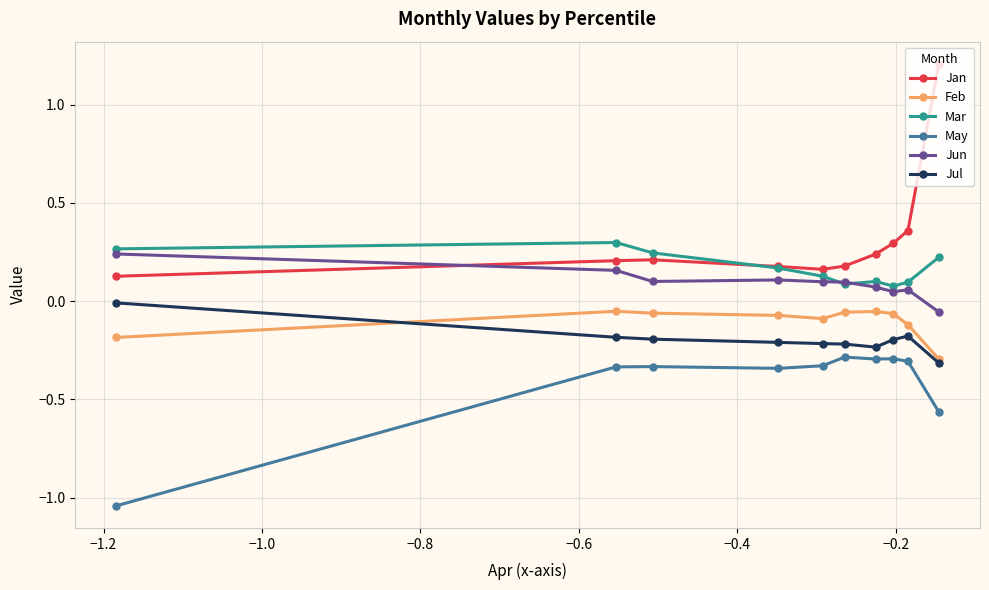

True or false: Feb and Mar intersect in this chart.

False